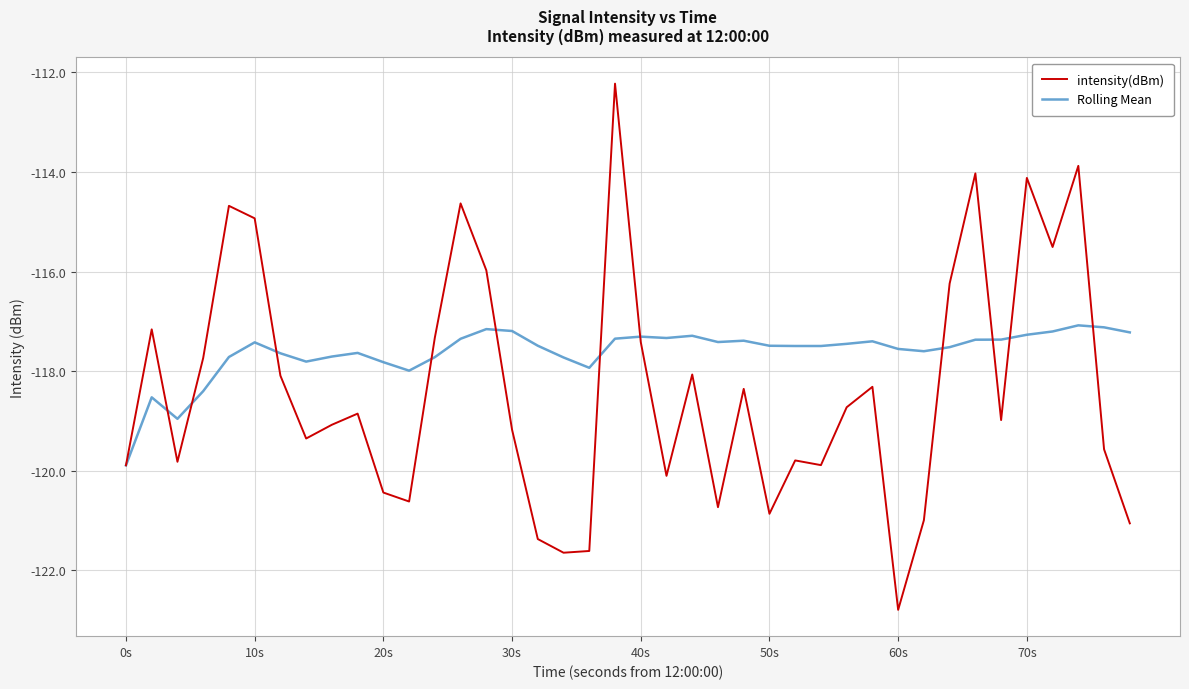

What is the lowest value of the intensity(dBm) series?

-122.8